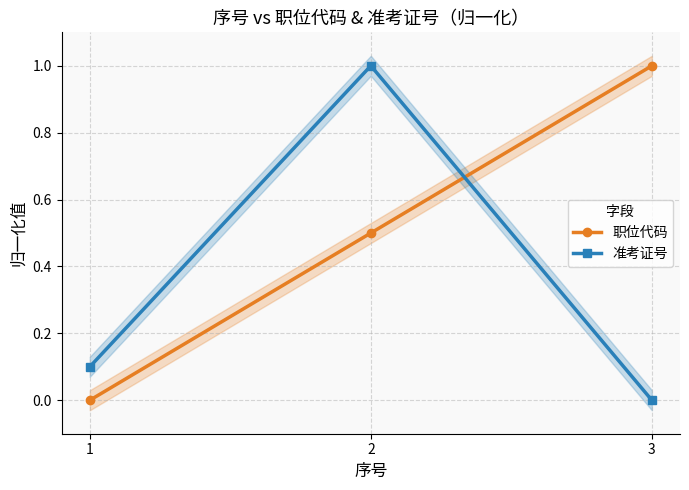

Between 2 and 1, which is larger?

2